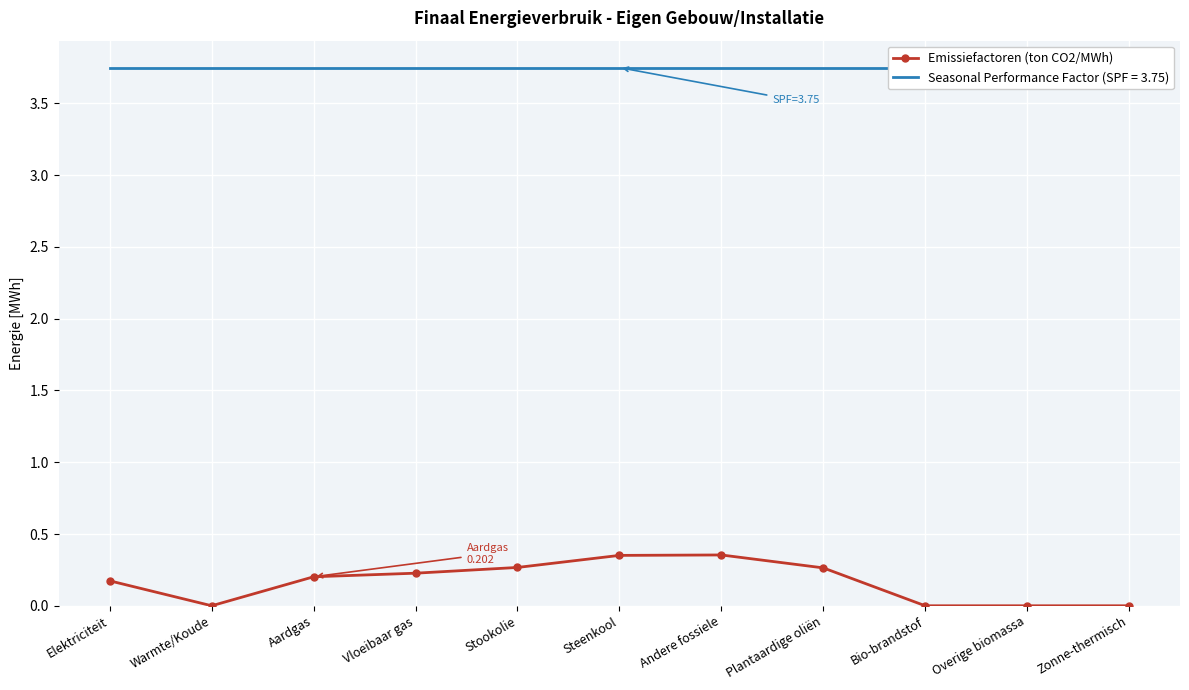

How many distinct data groups are displayed?

1